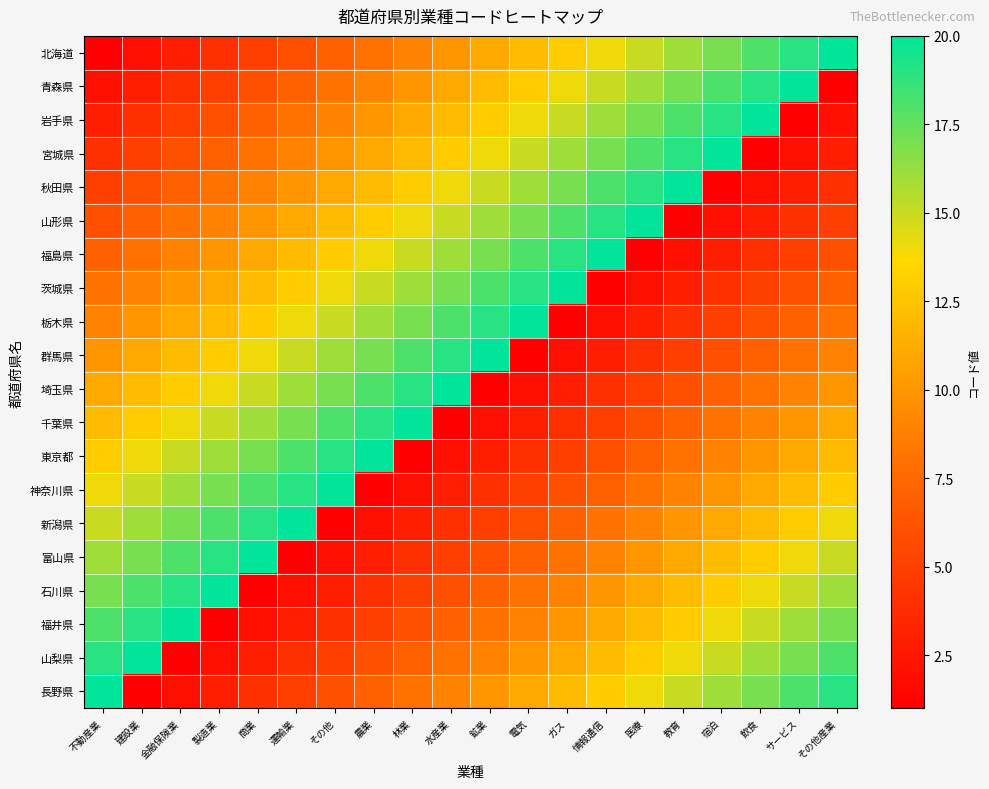

Reading left to right, transcribe all the data shown in this chart.

北海道: 不動産業=1	建設業=2	金融保険業=3	製造業=4	商業=5	運輸業=6	その他=7	農業=8	林業=9	水産業=10	鉱業=11	電気=12	ガス=13	情報通信=14	医療=15	教育=16	宿泊=17	飲食=18	サービス=19	その他産業=20
青森県: 不動産業=2	建設業=3	金融保険業=4	製造業=5	商業=6	運輸業=7	その他=8	農業=9	林業=10	水産業=11	鉱業=12	電気=13	ガス=14	情報通信=15	医療=16	教育=17	宿泊=18	飲食=19	サービス=20	その他産業=1
岩手県: 不動産業=3	建設業=4	金融保険業=5	製造業=6	商業=7	運輸業=8	その他=9	農業=10	林業=11	水産業=12	鉱業=13	電気=14	ガス=15	情報通信=16	医療=17	教育=18	宿泊=19	飲食=20	サービス=1	その他産業=2
宮城県: 不動産業=4	建設業=5	金融保険業=6	製造業=7	商業=8	運輸業=9	その他=10	農業=11	林業=12	水産業=13	鉱業=14	電気=15	ガス=16	情報通信=17	医療=18	教育=19	宿泊=20	飲食=1	サービス=2	その他産業=3
秋田県: 不動産業=5	建設業=6	金融保険業=7	製造業=8	商業=9	運輸業=10	その他=11	農業=12	林業=13	水産業=14	鉱業=15	電気=16	ガス=17	情報通信=18	医療=19	教育=20	宿泊=1	飲食=2	サービス=3	その他産業=4
山形県: 不動産業=6	建設業=7	金融保険業=8	製造業=9	商業=10	運輸業=11	その他=12	農業=13	林業=14	水産業=15	鉱業=16	電気=17	ガス=18	情報通信=19	医療=20	教育=1	宿泊=2	飲食=3	サービス=4	その他産業=5
福島県: 不動産業=7	建設業=8	金融保険業=9	製造業=10	商業=11	運輸業=12	その他=13	農業=14	林業=15	水産業=16	鉱業=17	電気=18	ガス=19	情報通信=20	医療=1	教育=2	宿泊=3	飲食=4	サービス=5	その他産業=6
茨城県: 不動産業=8	建設業=9	金融保険業=10	製造業=11	商業=12	運輸業=13	その他=14	農業=15	林業=16	水産業=17	鉱業=18	電気=19	ガス=20	情報通信=1	医療=2	教育=3	宿泊=4	飲食=5	サービス=6	その他産業=7
栃木県: 不動産業=9	建設業=10	金融保険業=11	製造業=12	商業=13	運輸業=14	その他=15	農業=16	林業=17	水産業=18	鉱業=19	電気=20	ガス=1	情報通信=2	医療=3	教育=4	宿泊=5	飲食=6	サービス=7	その他産業=8
群馬県: 不動産業=10	建設業=11	金融保険業=12	製造業=13	商業=14	運輸業=15	その他=16	農業=17	林業=18	水産業=19	鉱業=20	電気=1	ガス=2	情報通信=3	医療=4	教育=5	宿泊=6	飲食=7	サービス=8	その他産業=9
埼玉県: 不動産業=11	建設業=12	金融保険業=13	製造業=14	商業=15	運輸業=16	その他=17	農業=18	林業=19	水産業=20	鉱業=1	電気=2	ガス=3	情報通信=4	医療=5	教育=6	宿泊=7	飲食=8	サービス=9	その他産業=10
千葉県: 不動産業=12	建設業=13	金融保険業=14	製造業=15	商業=16	運輸業=17	その他=18	農業=19	林業=20	水産業=1	鉱業=2	電気=3	ガス=4	情報通信=5	医療=6	教育=7	宿泊=8	飲食=9	サービス=10	その他産業=11
東京都: 不動産業=13	建設業=14	金融保険業=15	製造業=16	商業=17	運輸業=18	その他=19	農業=20	林業=1	水産業=2	鉱業=3	電気=4	ガス=5	情報通信=6	医療=7	教育=8	宿泊=9	飲食=10	サービス=11	その他産業=12
神奈川県: 不動産業=14	建設業=15	金融保険業=16	製造業=17	商業=18	運輸業=19	その他=20	農業=1	林業=2	水産業=3	鉱業=4	電気=5	ガス=6	情報通信=7	医療=8	教育=9	宿泊=10	飲食=11	サービス=12	その他産業=13
新潟県: 不動産業=15	建設業=16	金融保険業=17	製造業=18	商業=19	運輸業=20	その他=1	農業=2	林業=3	水産業=4	鉱業=5	電気=6	ガス=7	情報通信=8	医療=9	教育=10	宿泊=11	飲食=12	サービス=13	その他産業=14
富山県: 不動産業=16	建設業=17	金融保険業=18	製造業=19	商業=20	運輸業=1	その他=2	農業=3	林業=4	水産業=5	鉱業=6	電気=7	ガス=8	情報通信=9	医療=10	教育=11	宿泊=12	飲食=13	サービス=14	その他産業=15
石川県: 不動産業=17	建設業=18	金融保険業=19	製造業=20	商業=1	運輸業=2	その他=3	農業=4	林業=5	水産業=6	鉱業=7	電気=8	ガス=9	情報通信=10	医療=11	教育=12	宿泊=13	飲食=14	サービス=15	その他産業=16
福井県: 不動産業=18	建設業=19	金融保険業=20	製造業=1	商業=2	運輸業=3	その他=4	農業=5	林業=6	水産業=7	鉱業=8	電気=9	ガス=10	情報通信=11	医療=12	教育=13	宿泊=14	飲食=15	サービス=16	その他産業=17
山梨県: 不動産業=19	建設業=20	金融保険業=1	製造業=2	商業=3	運輸業=4	その他=5	農業=6	林業=7	水産業=8	鉱業=9	電気=10	ガス=11	情報通信=12	医療=13	教育=14	宿泊=15	飲食=16	サービス=17	その他産業=18
長野県: 不動産業=20	建設業=1	金融保険業=2	製造業=3	商業=4	運輸業=5	その他=6	農業=7	林業=8	水産業=9	鉱業=10	電気=11	ガス=12	情報通信=13	医療=14	教育=15	宿泊=16	飲食=17	サービス=18	その他産業=19